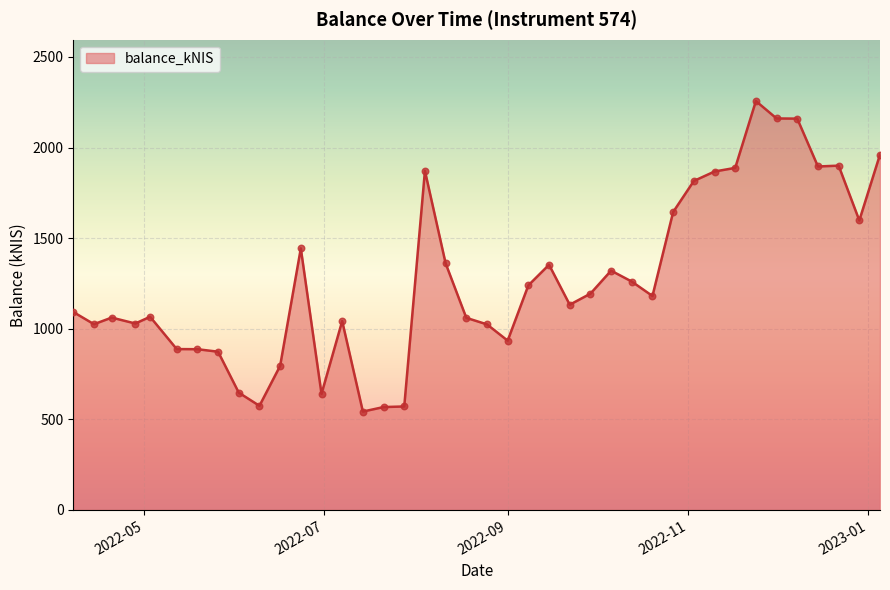

What is the difference between the maximum and minimum values?

1713.7